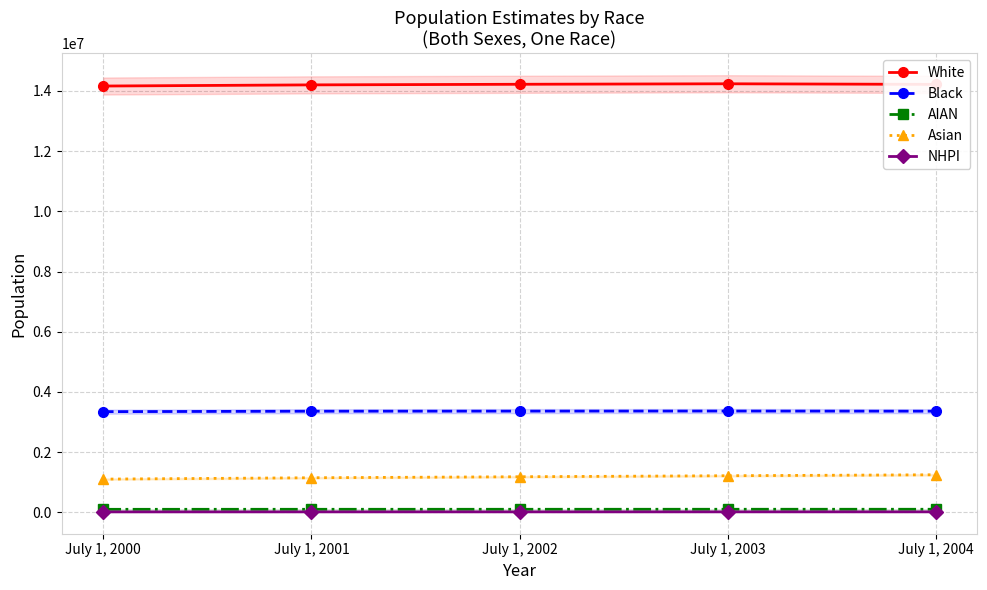

True or false: Black and AIAN intersect in this chart.

False